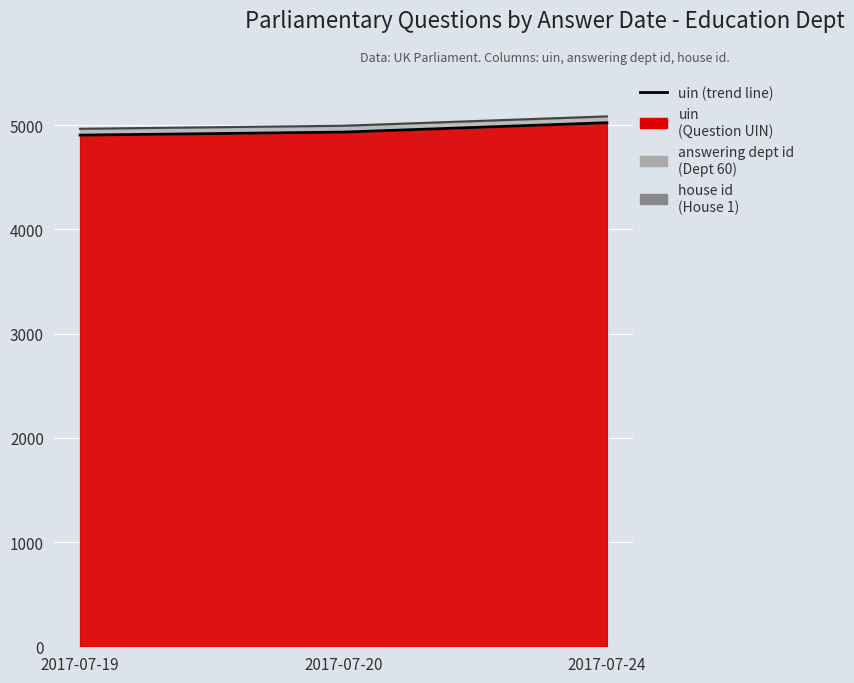

What is the minimum value for house id (line)?

4965